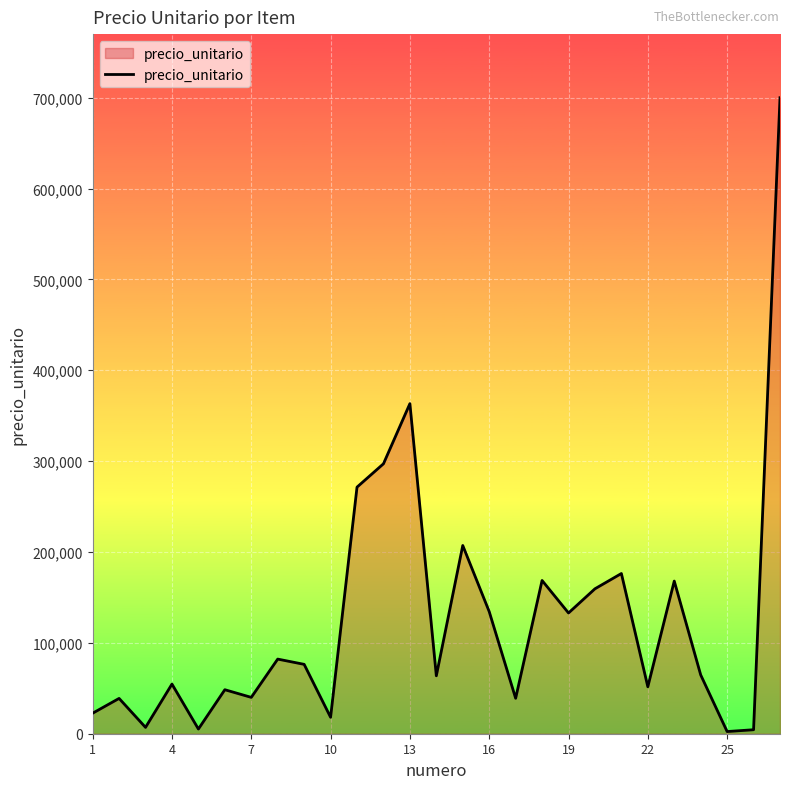

What is the maximum value shown in the chart?

700000